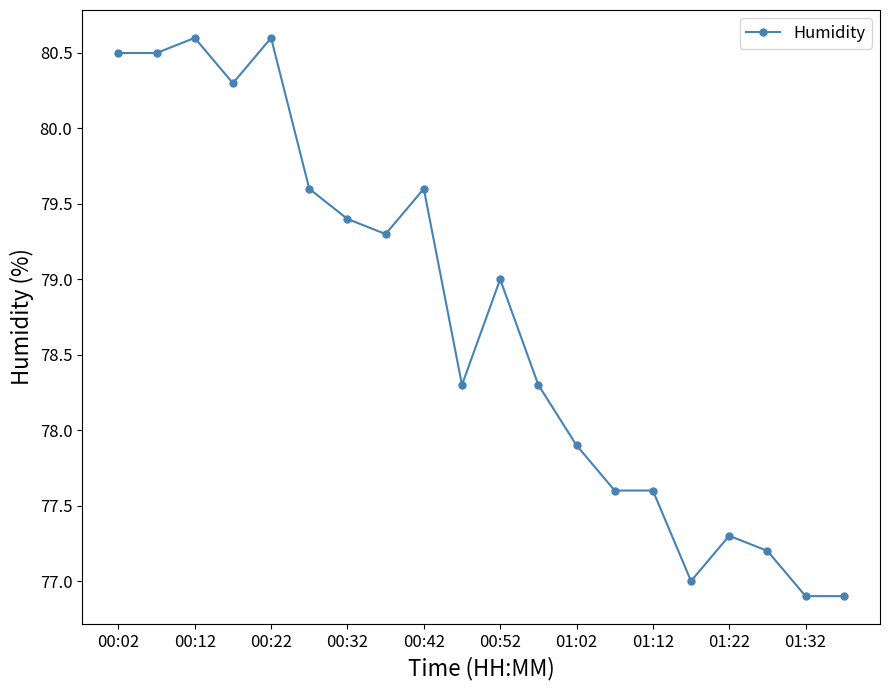

Reading left to right, extract all data points from this chart.

80.5	80.5	80.6	80.3	80.6	79.6	79.4	79.3	79.6	78.3	79.0	78.3	77.9	77.6	77.6	77.0	77.3	77.2	76.9	76.9